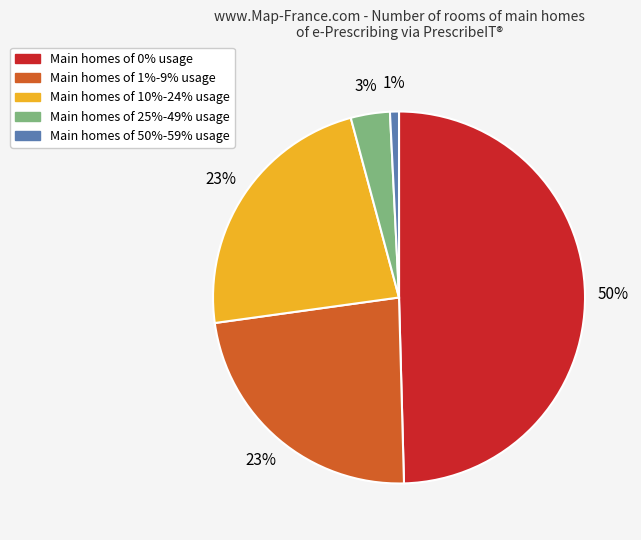

To the nearest percent, what is the difference between the largest and smallest slice percentages?

49%